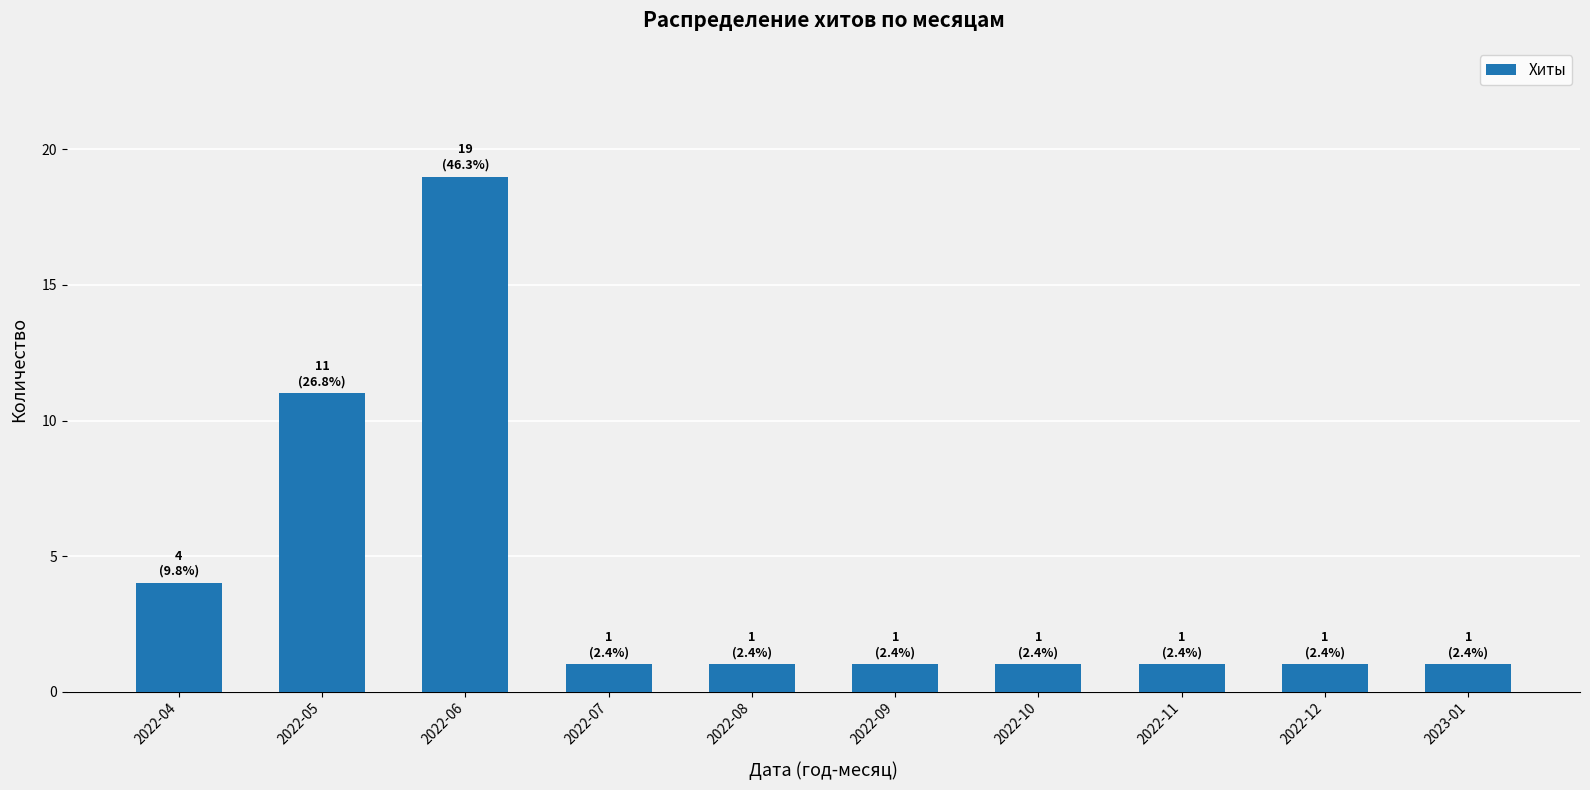

What is the label of the 2nd bar from the right?

2022-12